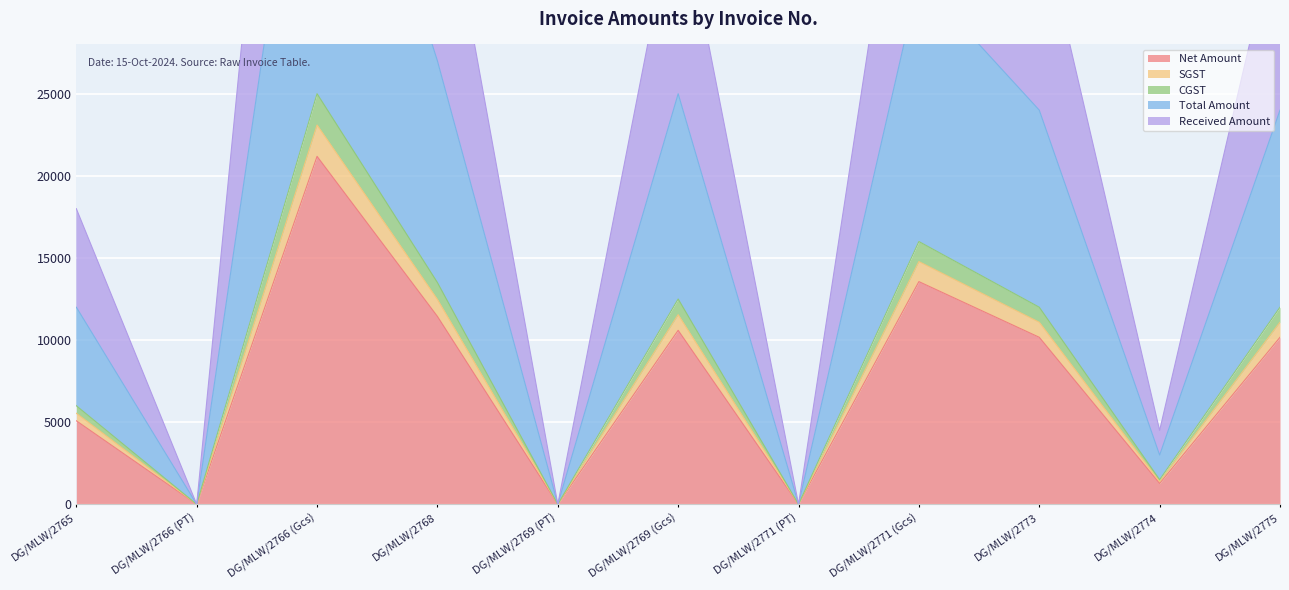

How many interior local peaks does the SGST series have?

3